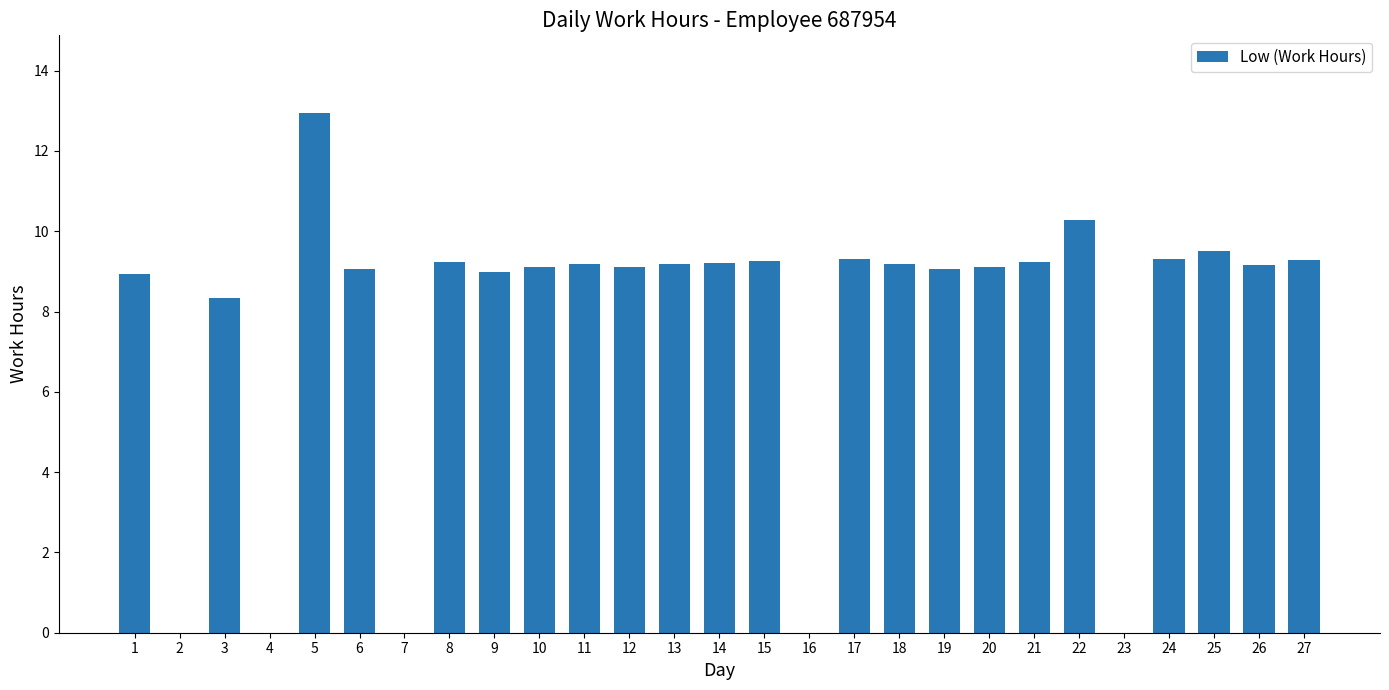

What is the change in value from 15 to 17?

+0.1